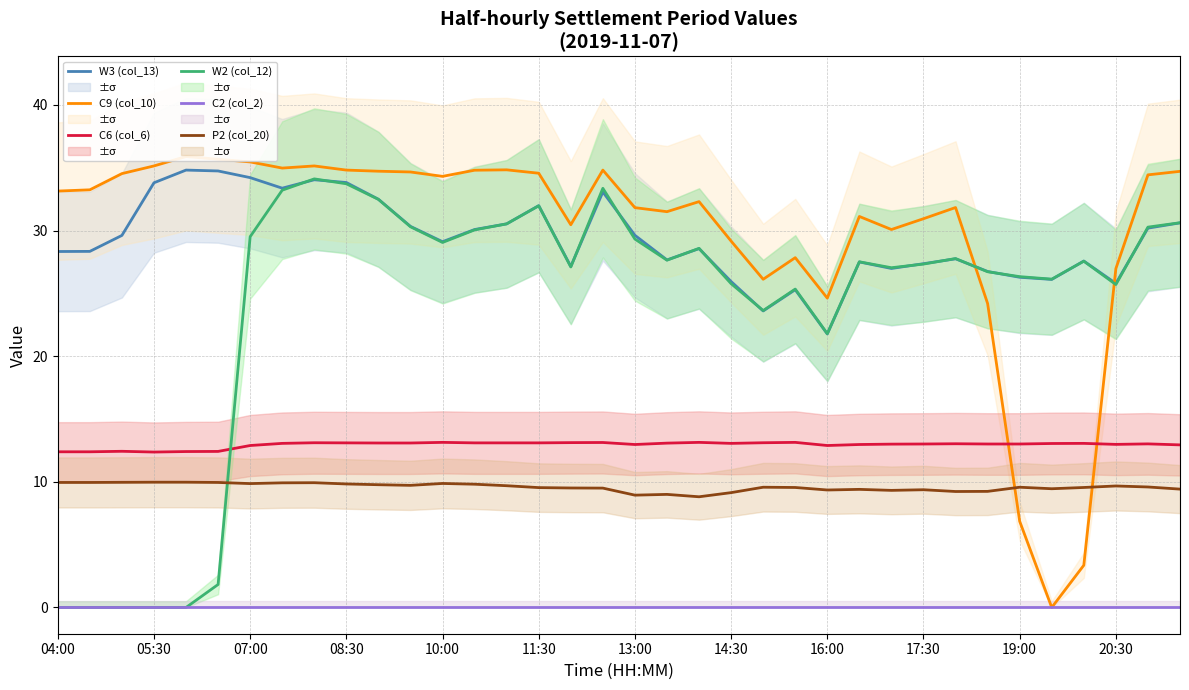

How many interior local valleys does the C6 (col_6) series have?

5